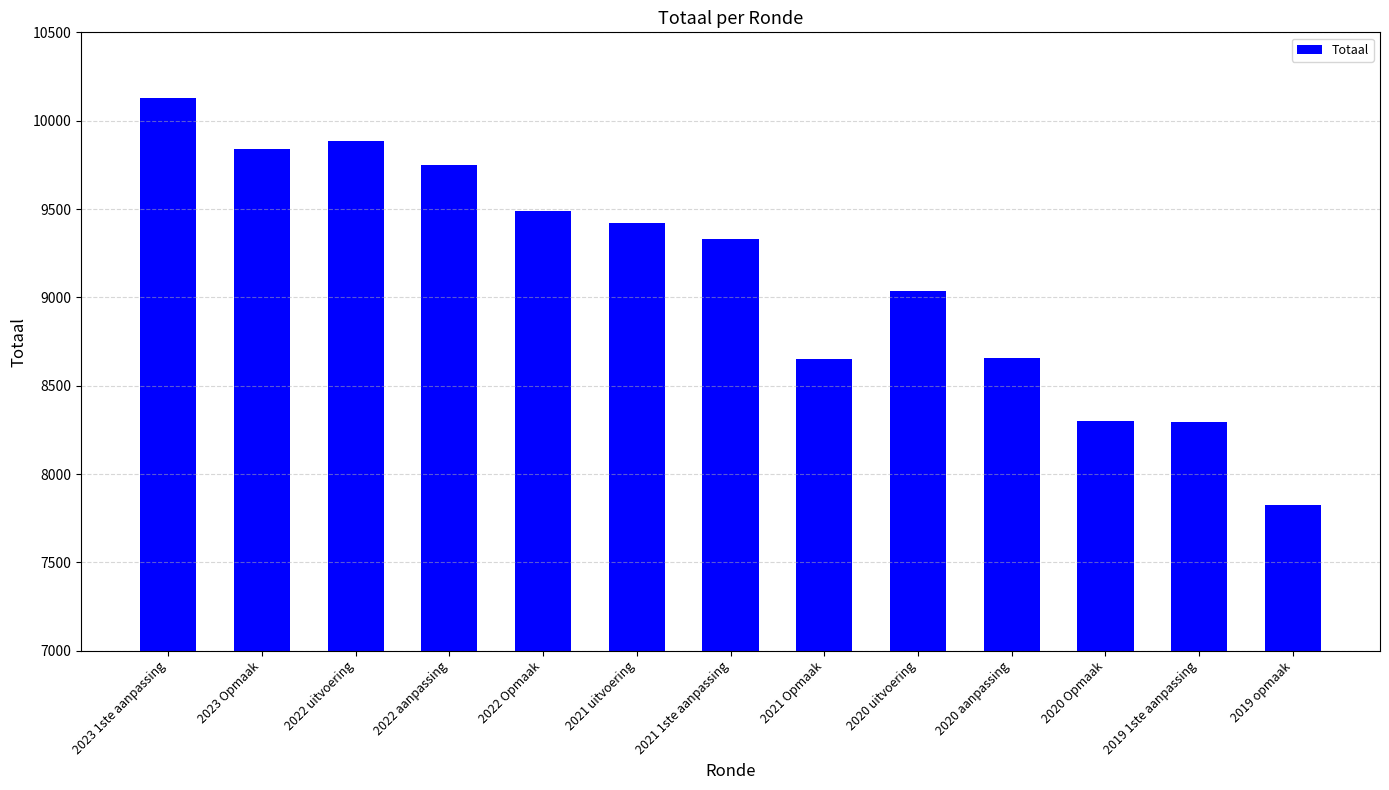

At which label is the value closest to 8977?

2020 uitvoering